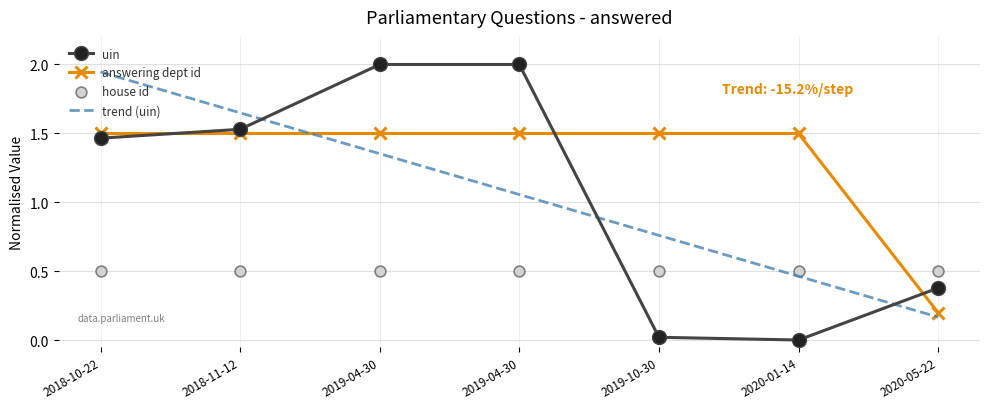

At how many categories does at least one series exceed 1?

6